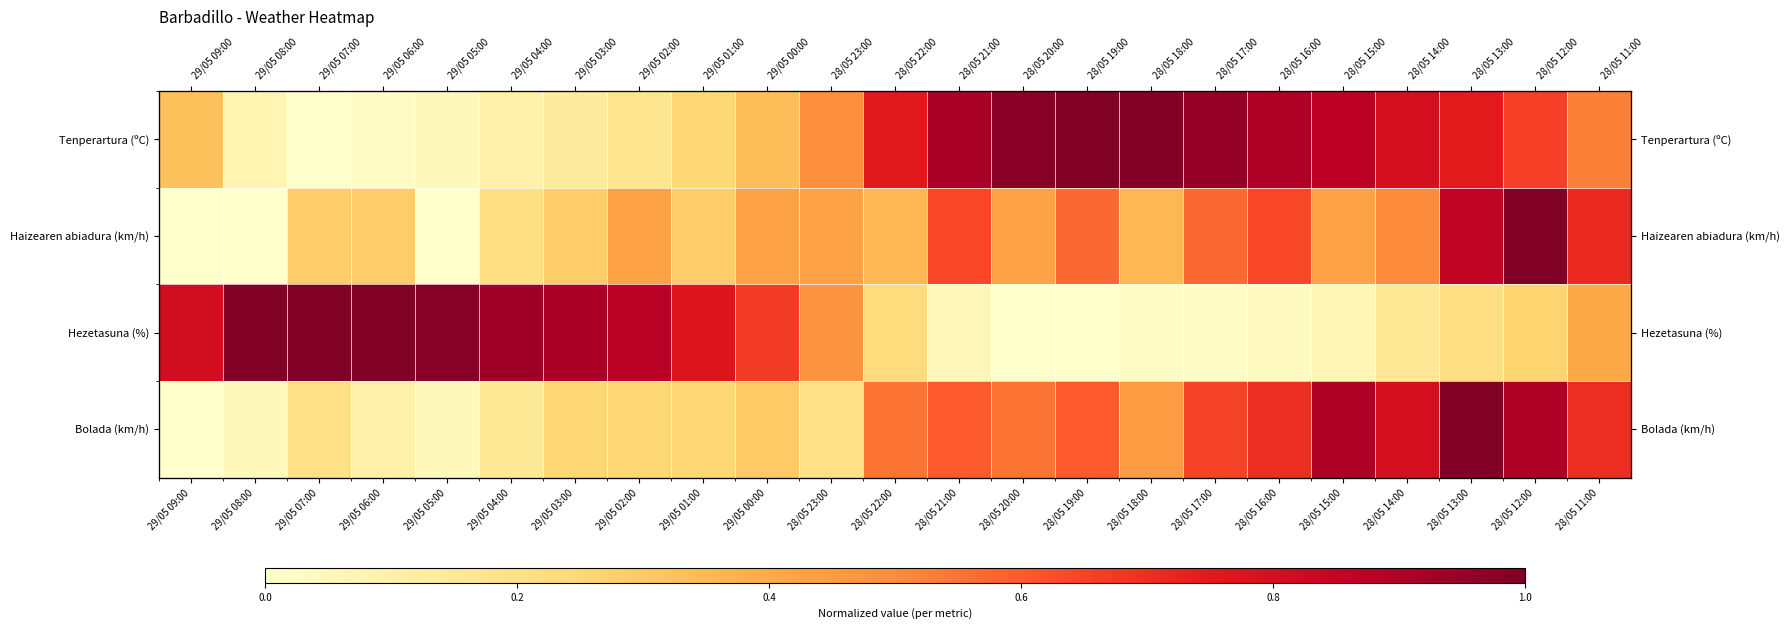

Which series has the largest range (max minus min)?

Tenperartura (ºC)